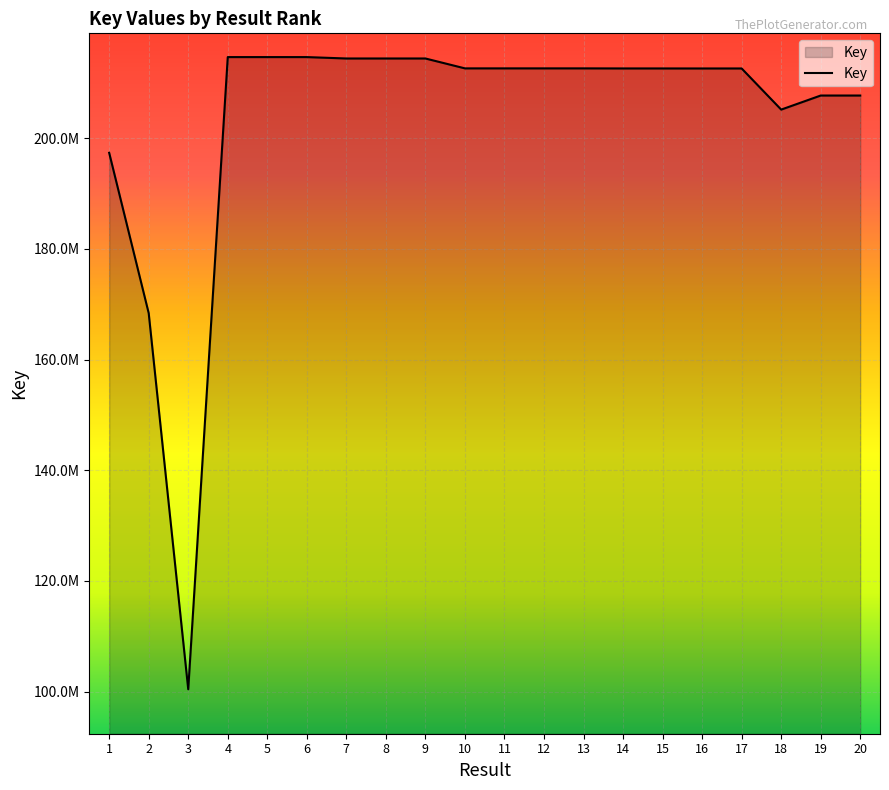

Is this an area chart (filled region under the line)?

Yes